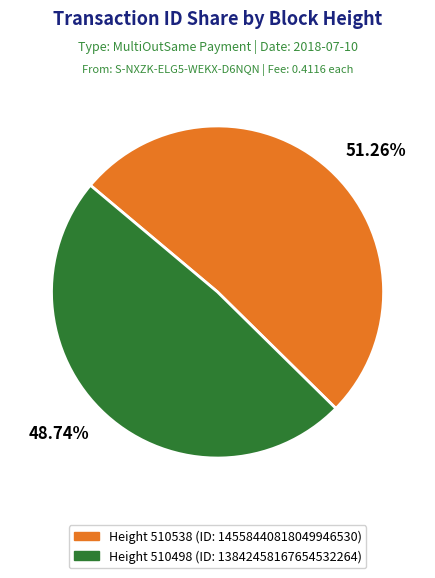

Is there a majority slice in this chart?

Yes